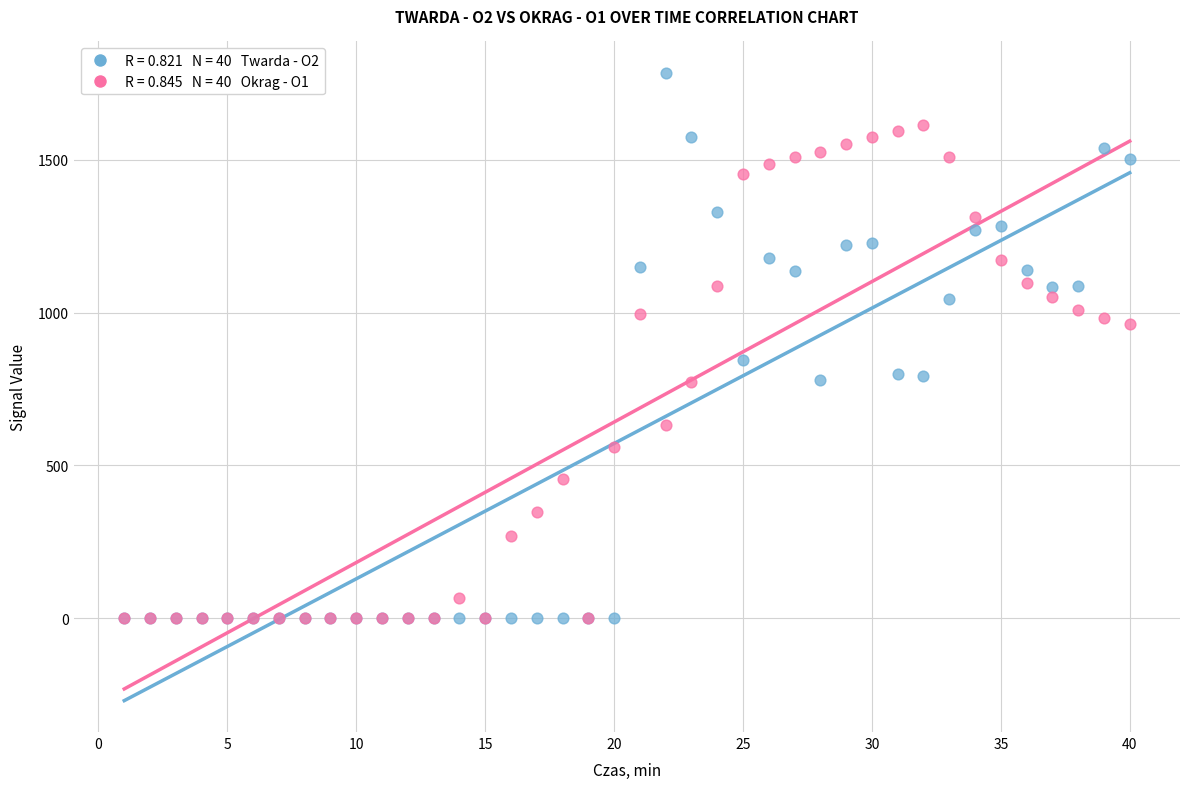

Across all series, what Y value is closest to 892?

845.9